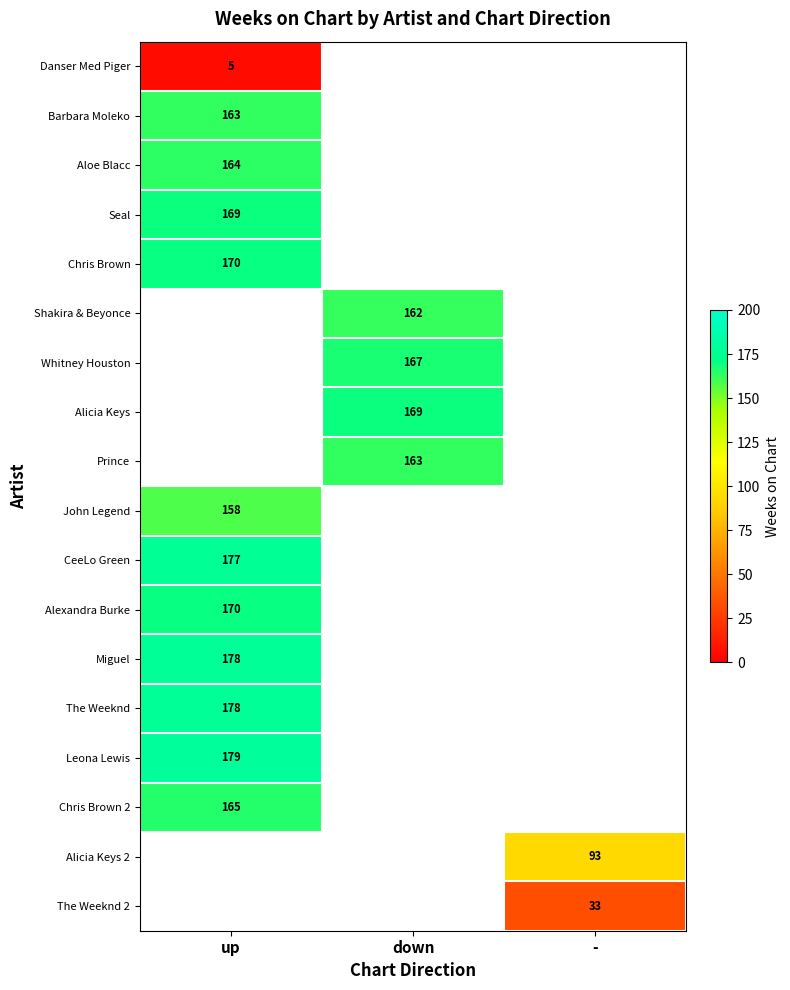

Which has a higher value, - or down?

down